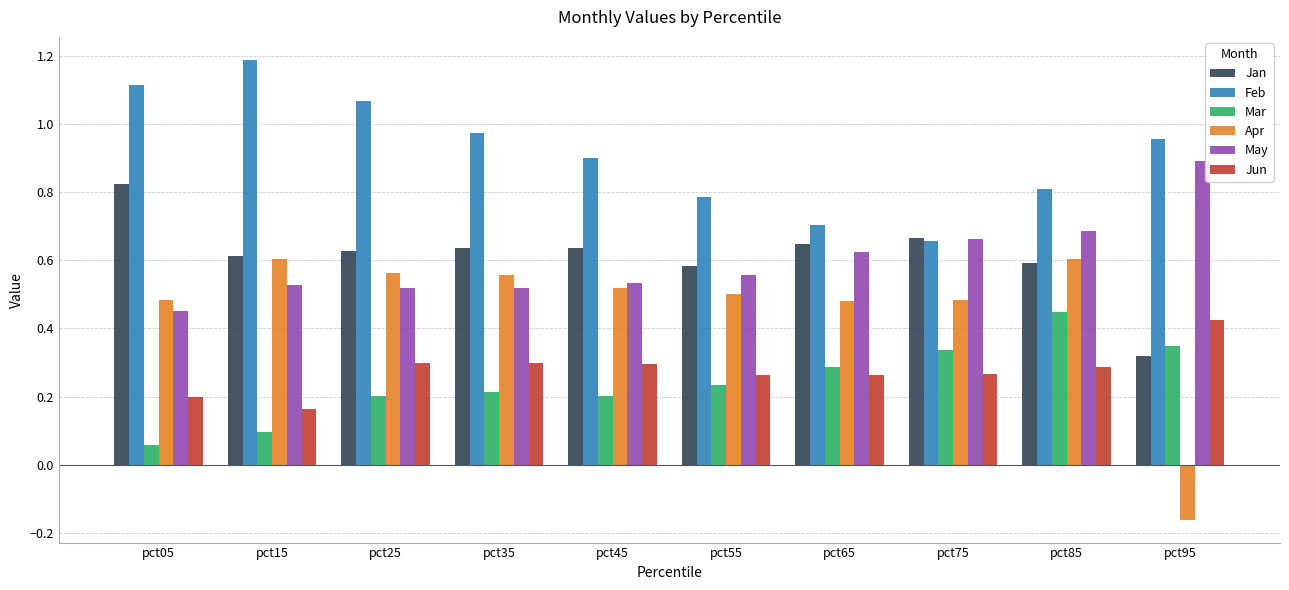

Count the number of data series in this chart.

6